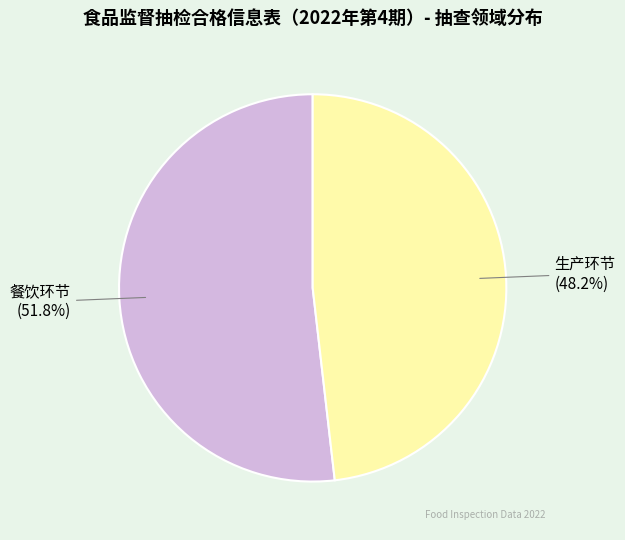

Do 餐饮环节 and 生产环节 together represent more than half of the pie?

Yes